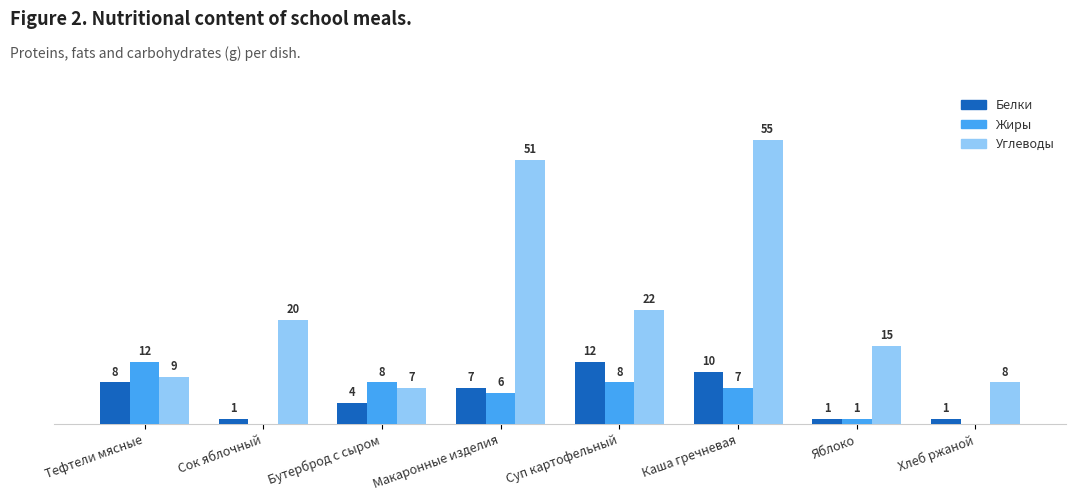

Does the chart contain stacked bars?

No